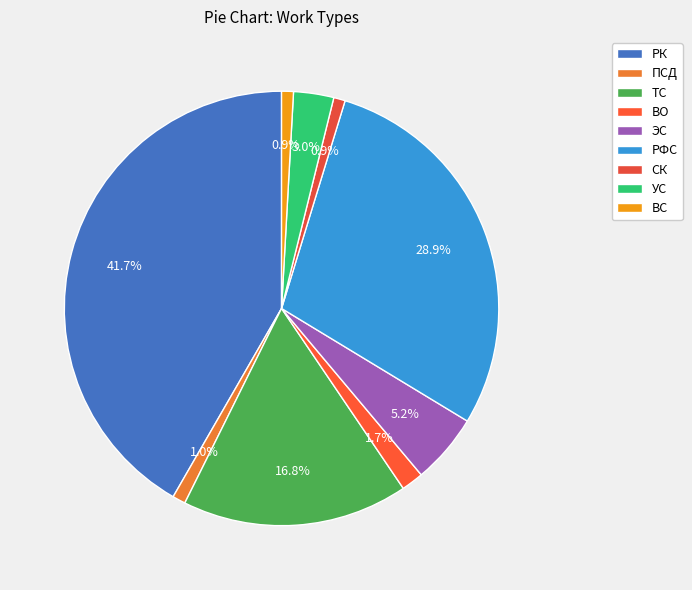

The ПСД slice represents 13% of the pie. True or false?

False